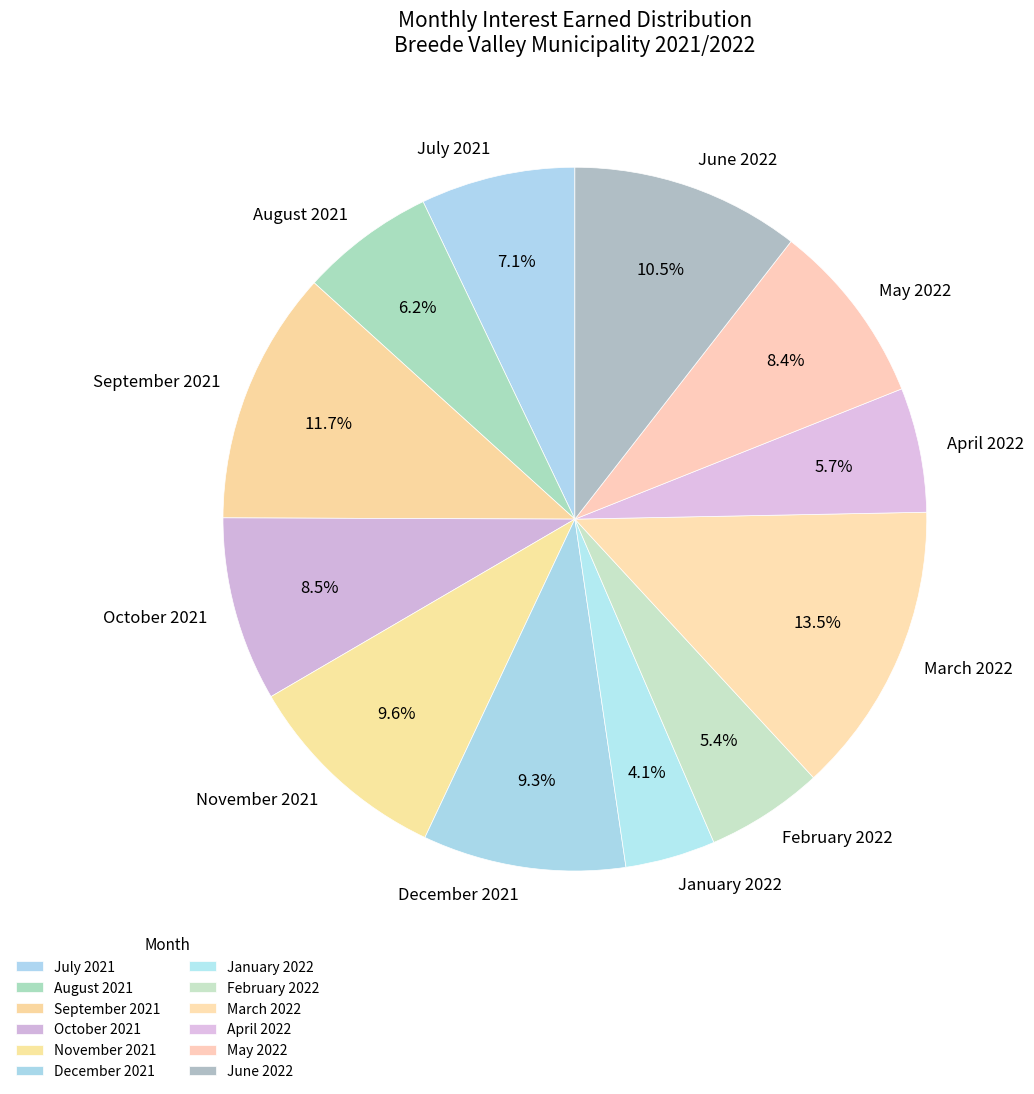

To the nearest percent, what is the average slice percentage?

8%